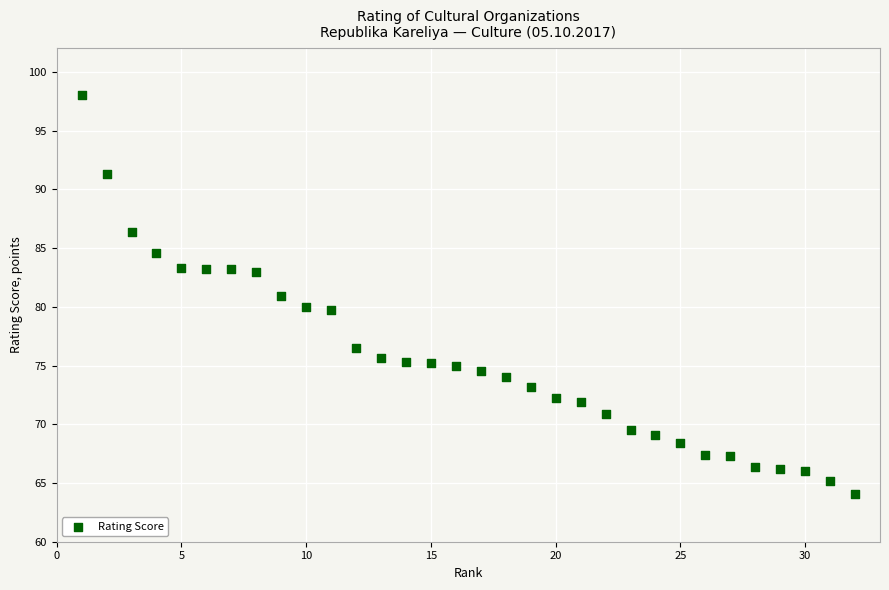

What is the range of X values (max minus min)?

31.0